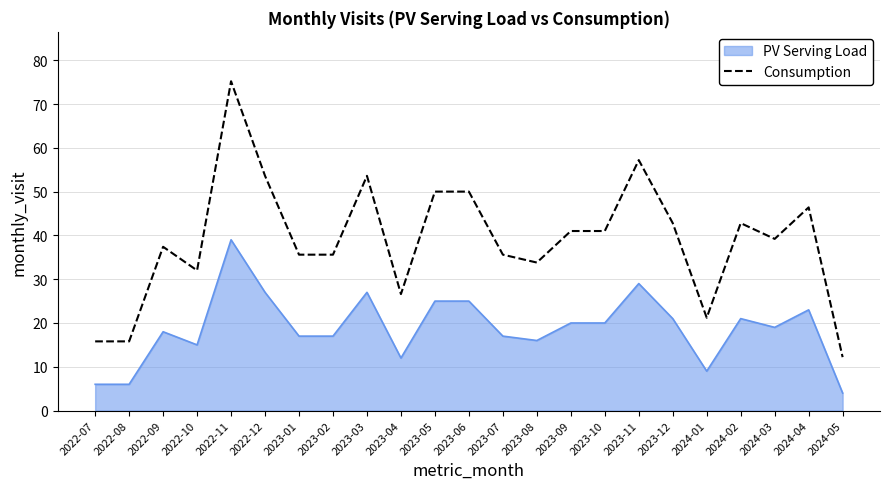

What position from the right is 2022-12?

18